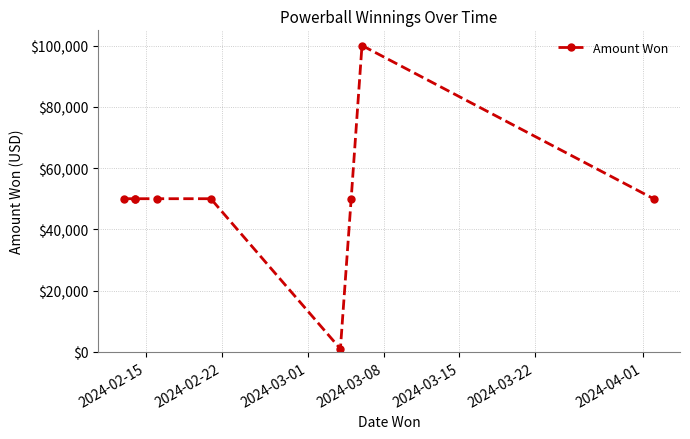

What is the greatest value displayed?

100000